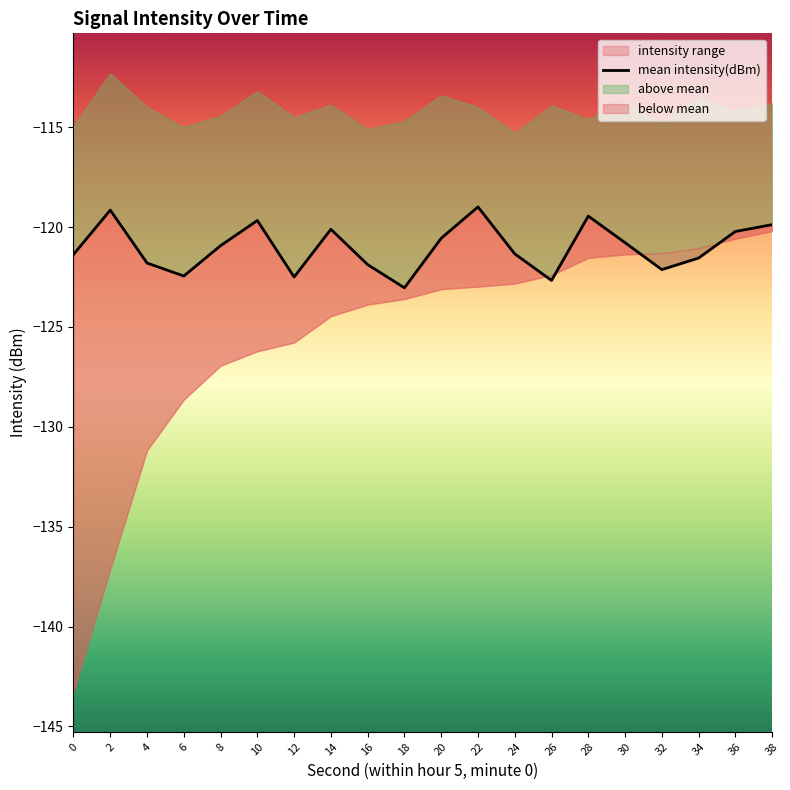

Which label corresponds to the smallest value in the chart?

18